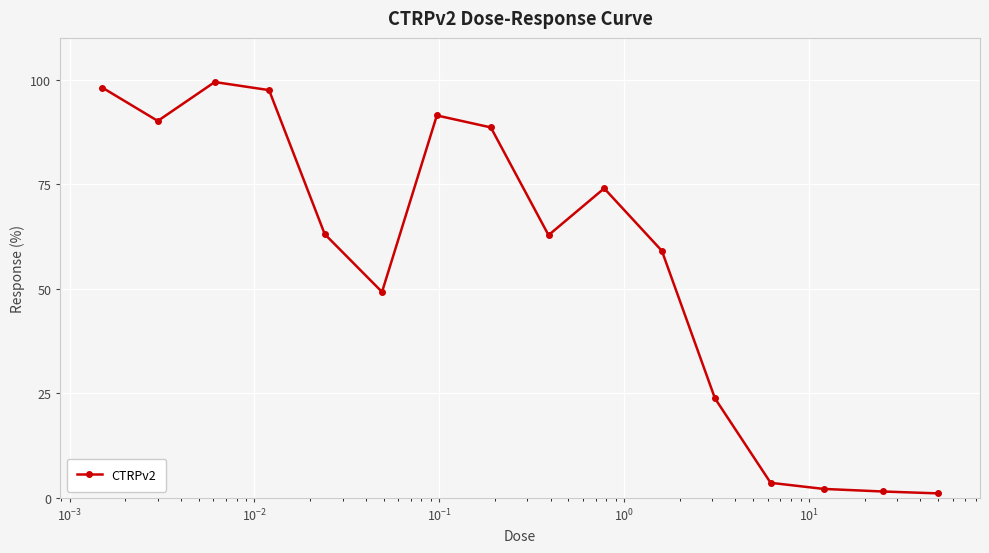

True or false: there are more than 2 points higher than both neighbors.

True